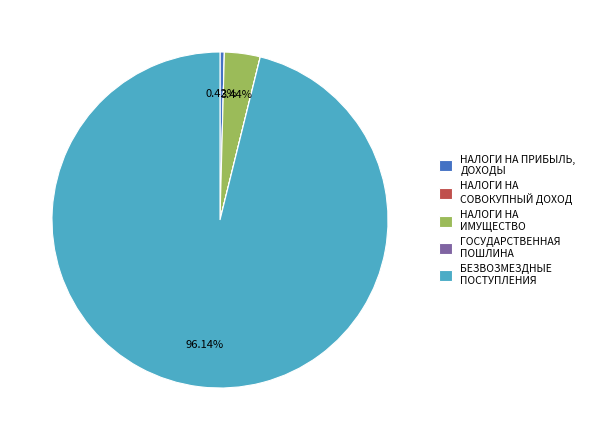

Does БЕЗВОЗМЕЗДНЫЕ ПОСТУПЛЕНИЯ represent more than half of the total?

Yes